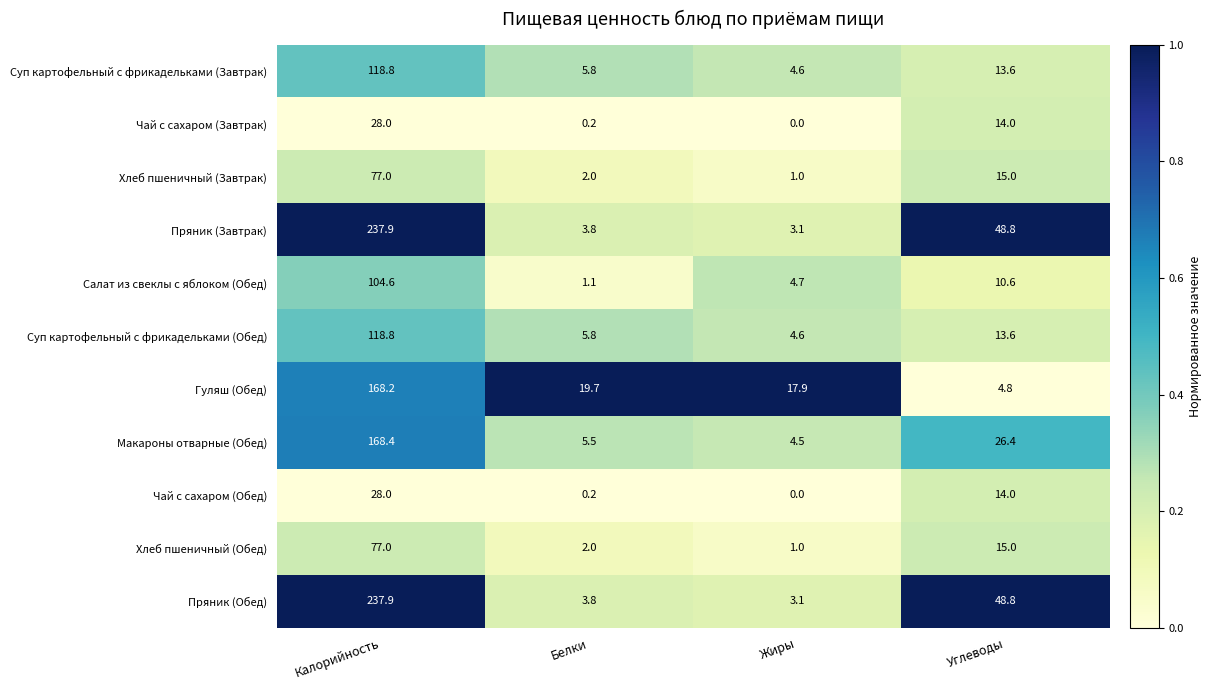

What is the greatest value displayed?

237.9